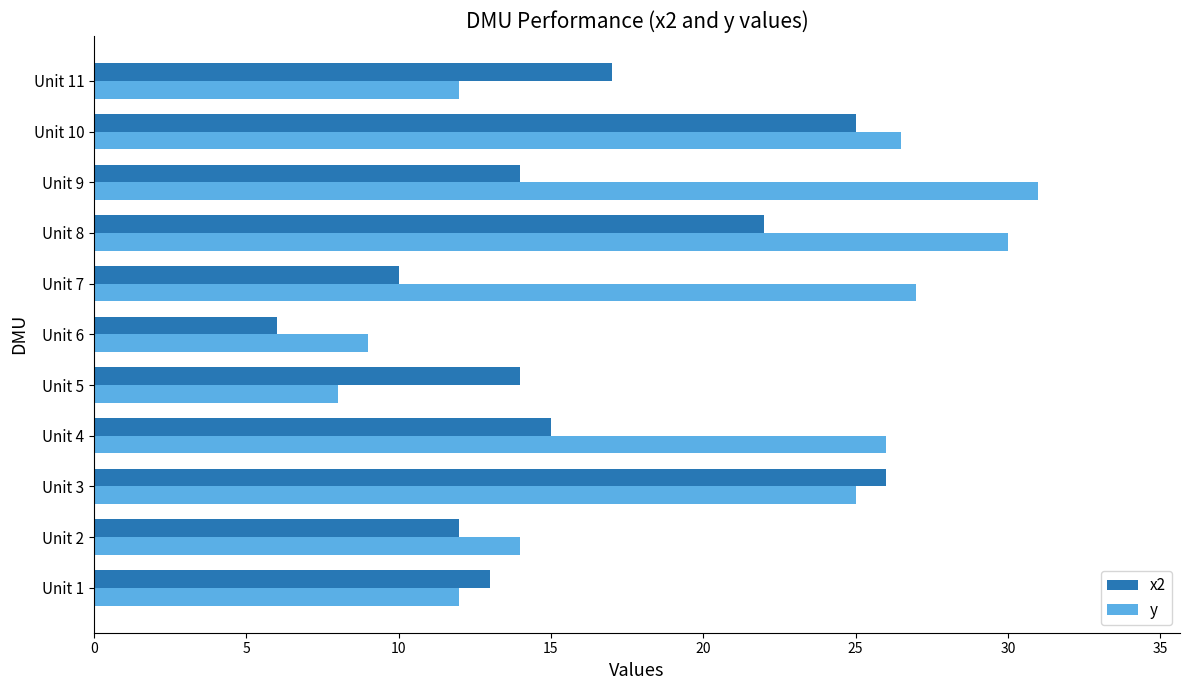

Which series has the largest total across all categories?

y